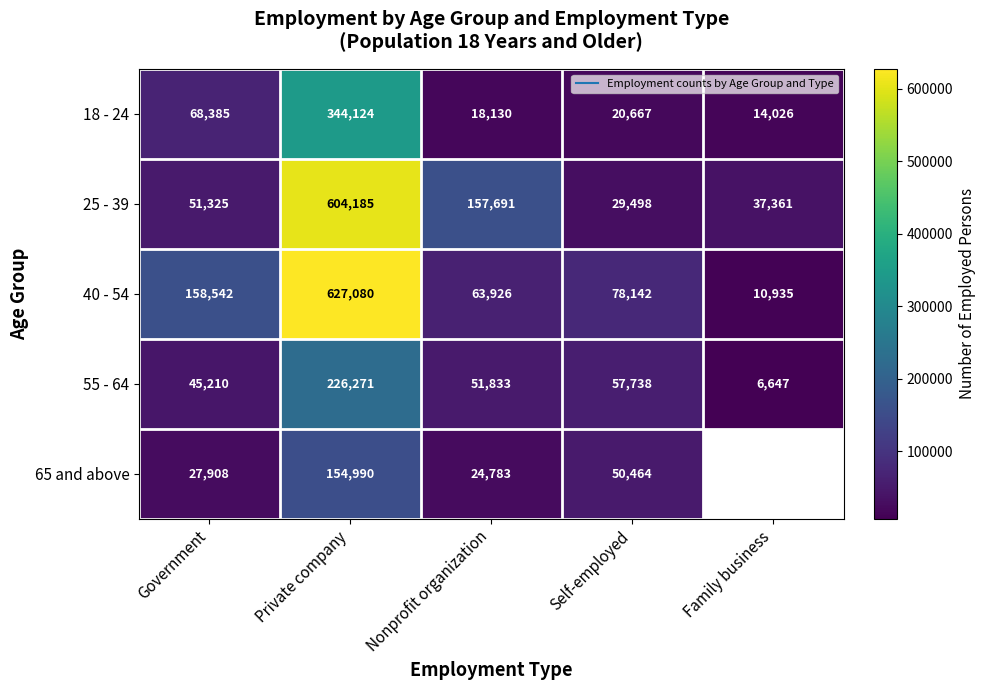

Is the value of 18 - 24 at Private company greater than the value of 65 and above at Nonprofit organization?

Yes